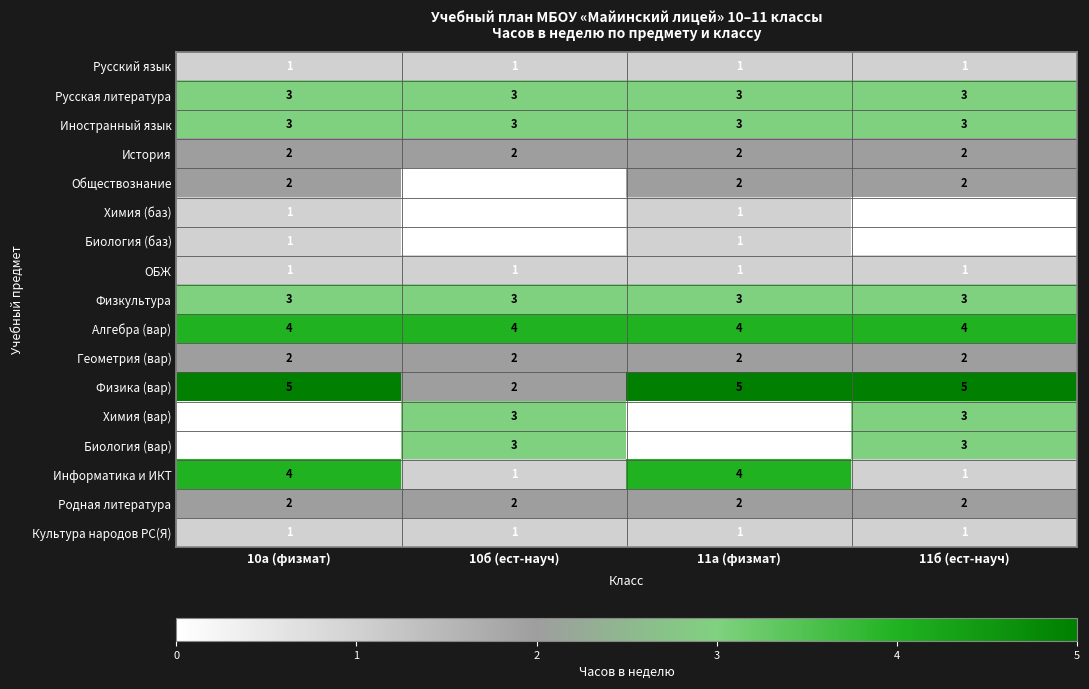

What is the sum of the Информатика и ИКТ values at 10б (ест-науч) and 10а (физмат)?

5